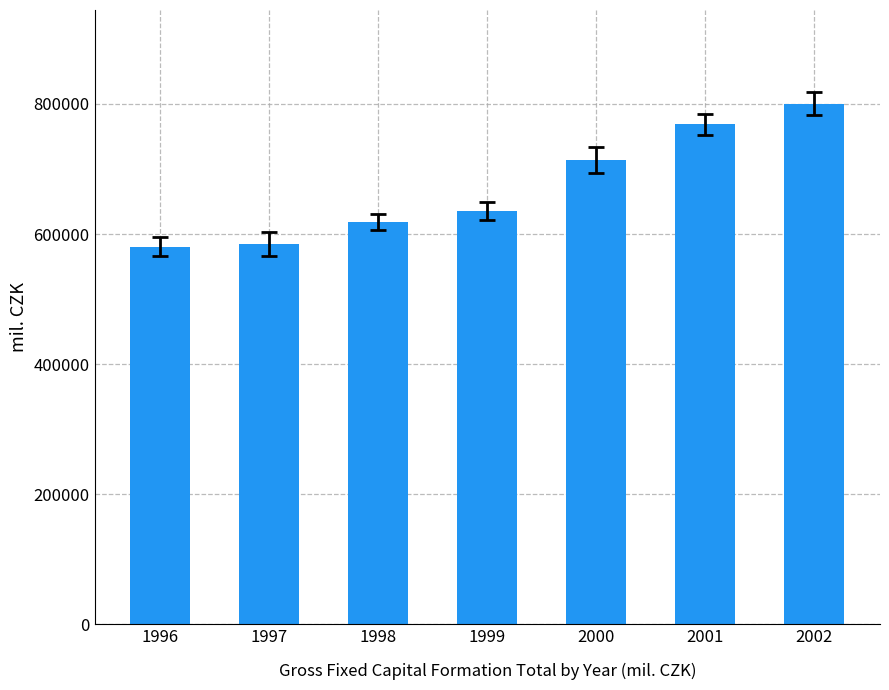

What is the sum of the values at 2002 and 1998?

1419044